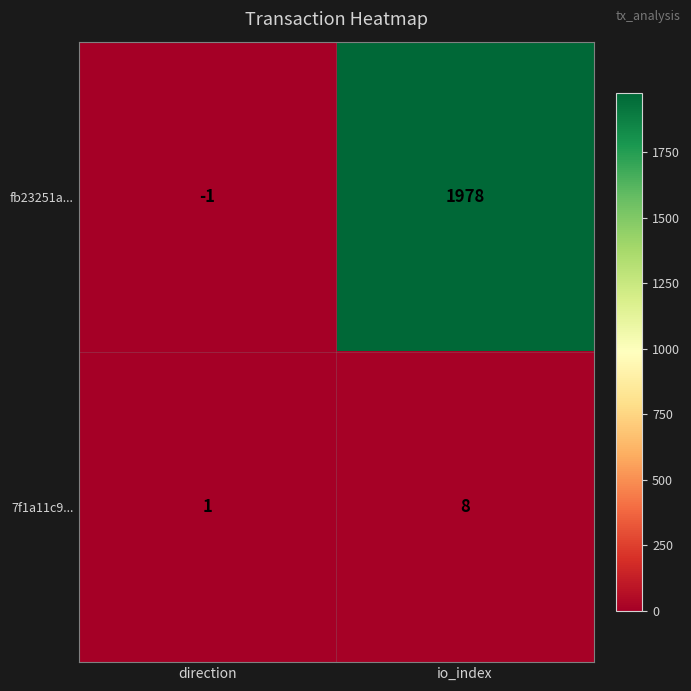

Reading right to left, extract all data points from this chart.

fb23251a...: io_index=1978	direction=-1
7f1a11c9...: io_index=8	direction=1